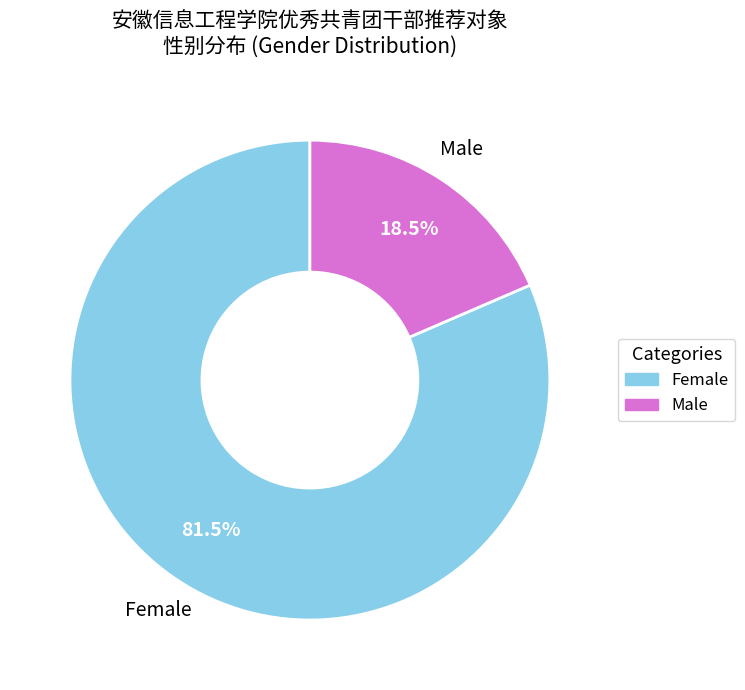

Does any single category account for the majority?

Yes